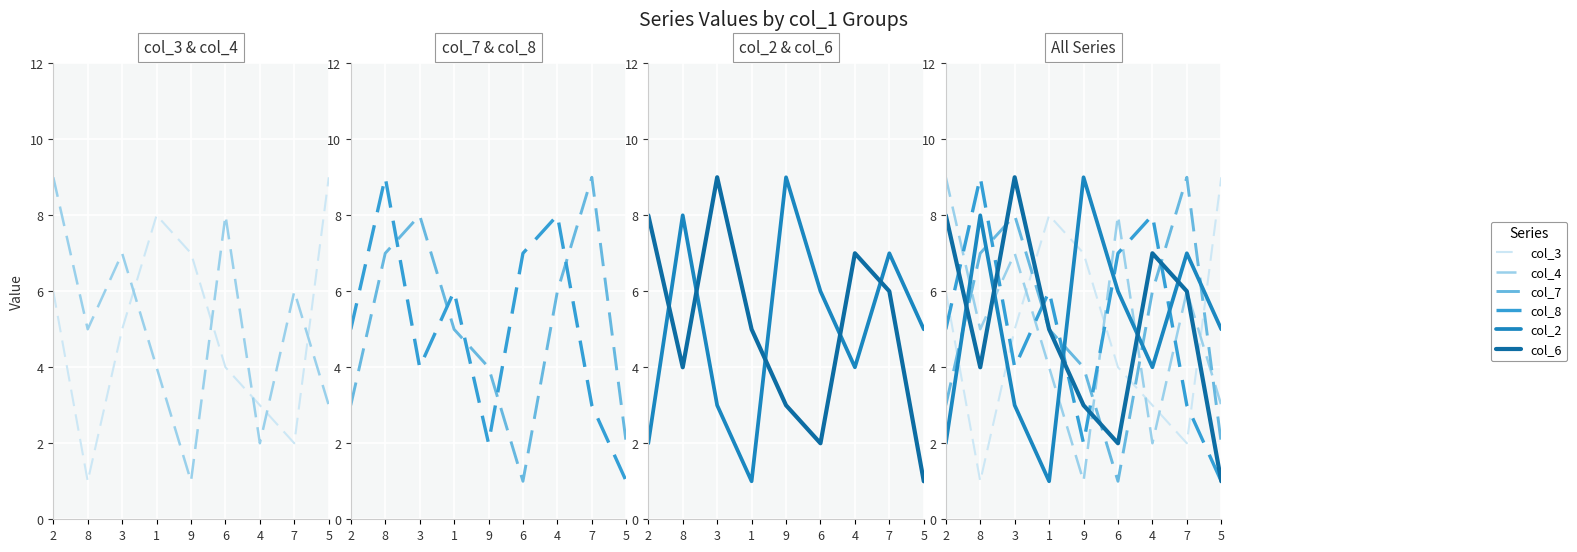

Reading left to right, transcribe all the data shown in this chart.

col_3: 6	1	5	8	7	4	3	2	9
col_4: 9	5	7	4	1	8	2	6	3
col_7: 3	7	8	5	4	1	6	9	2
col_8: 5	9	4	6	2	7	8	3	1
col_2: 2	8	3	1	9	6	4	7	5
col_6: 8	4	9	5	3	2	7	6	1